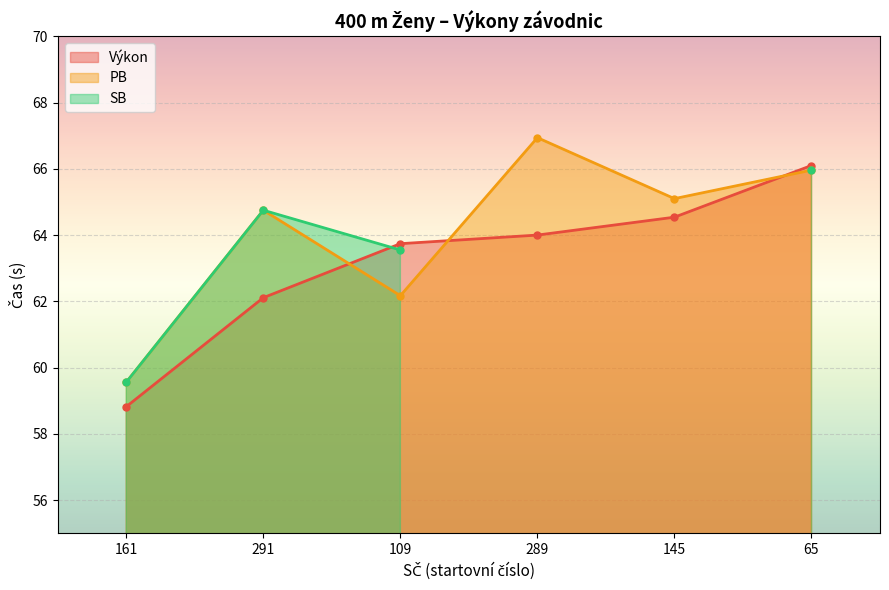

What is the sum of all PB values?

384.5